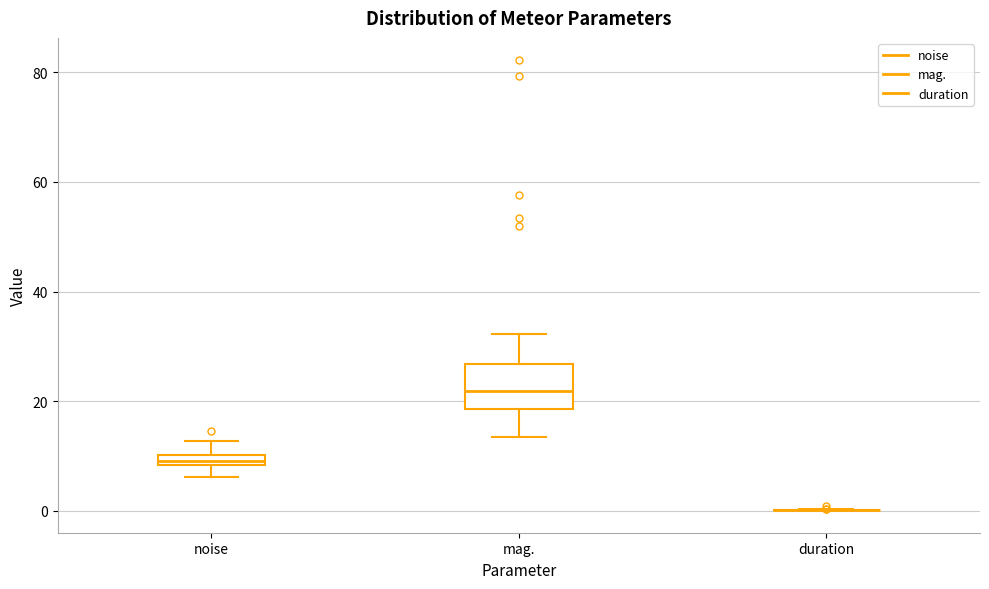

Where does the median line of the box for mag. sit on the y-axis? The values are not printed on the chart, so give them approximately, as read against the axis.

22